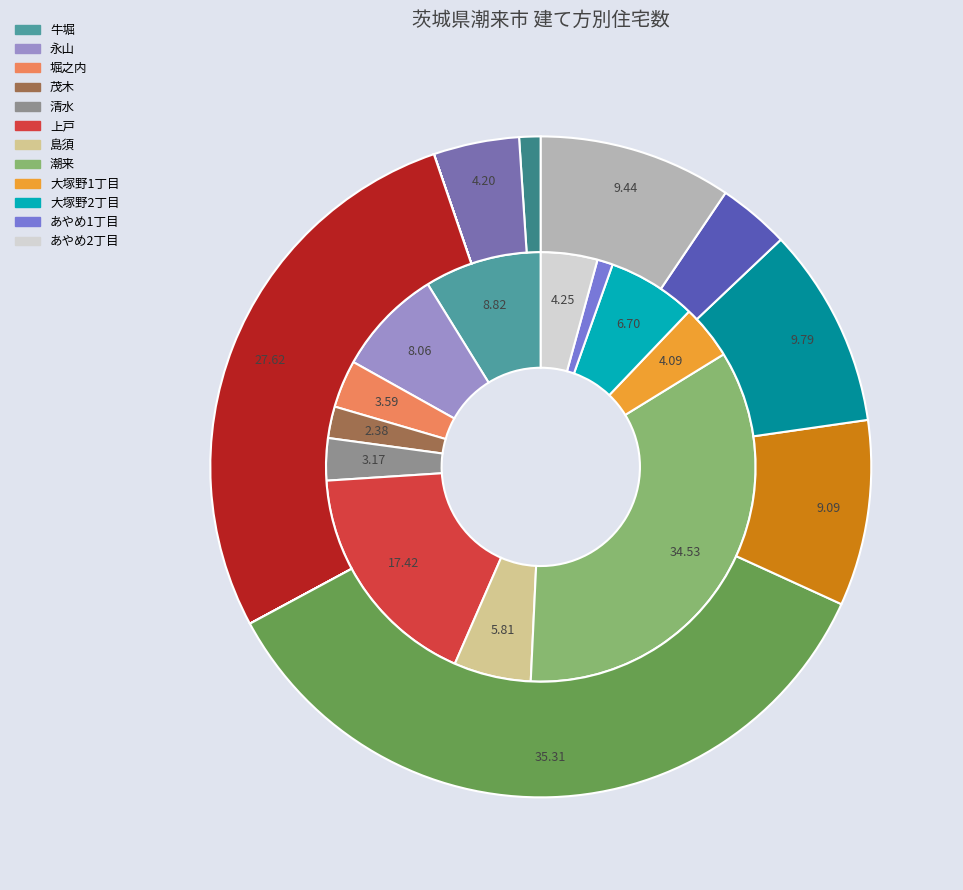

To the nearest percent, what is the average slice percentage?

8%